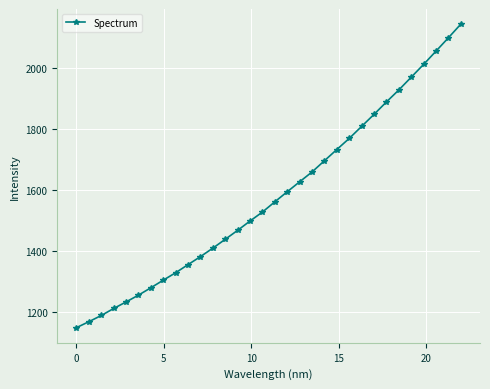

What is the sum of all values?

50605.1